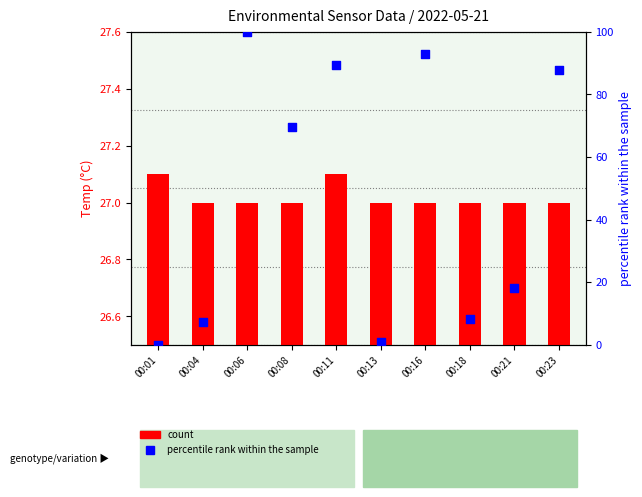

At how many categories does at least one series exceed 67?

5